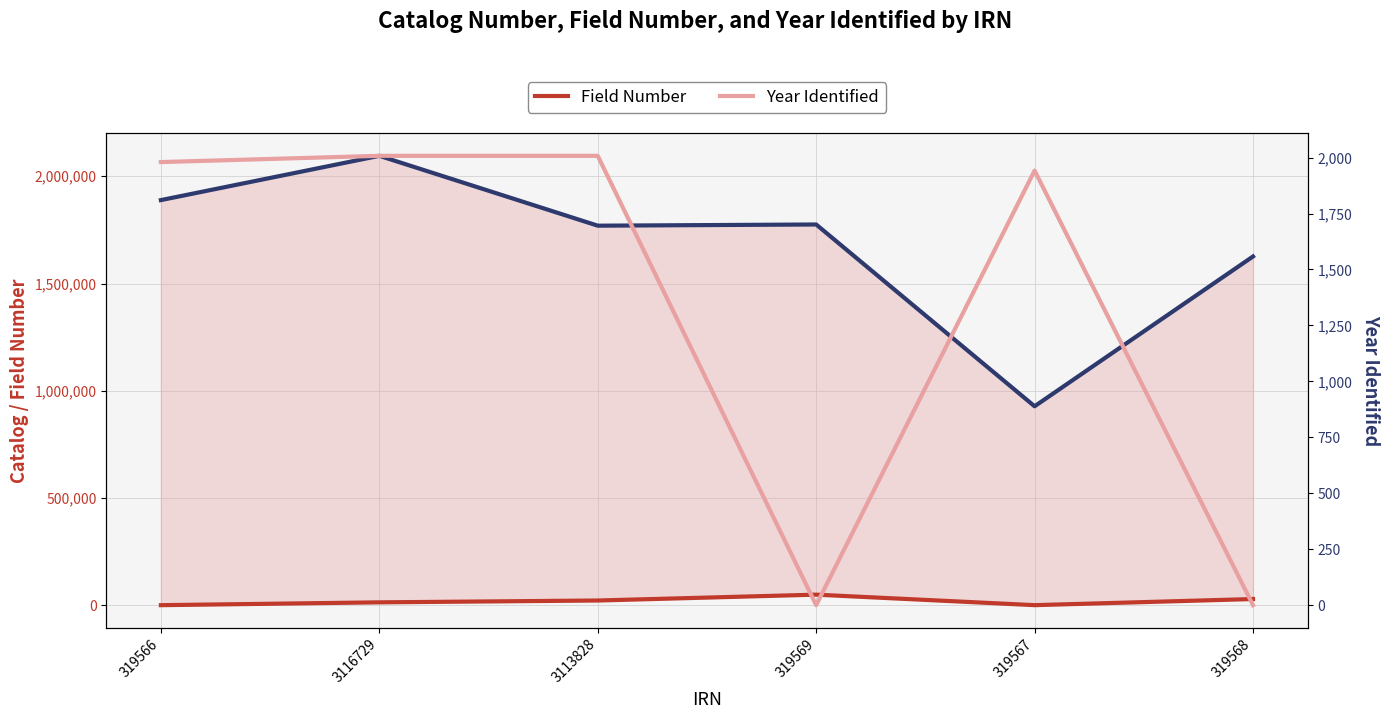

True or false: Field Number has a value of 28850 at 319568.

True